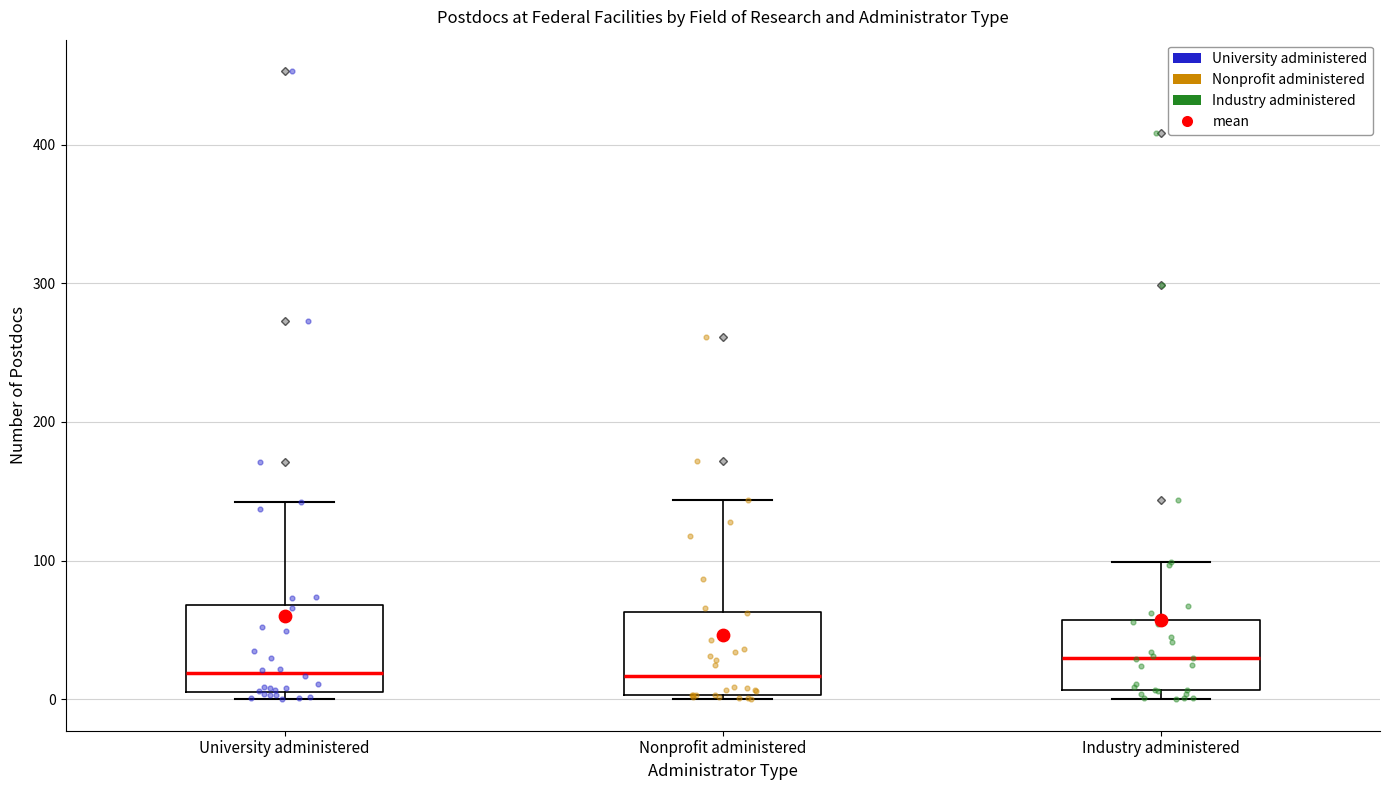

Which box has the highest median line?

Industry administered